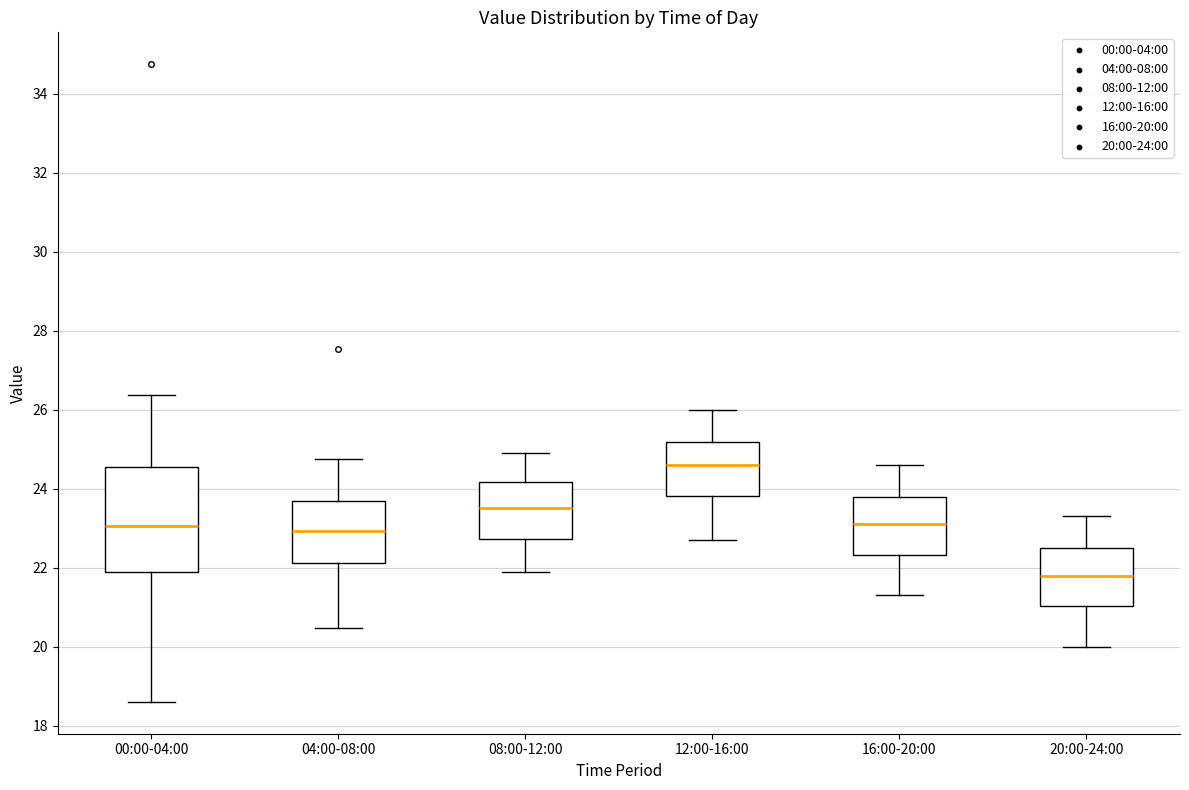

Where is the lower edge of the box for 04:00-08:00 on the y-axis? The values are not printed on the chart, so give them approximately, as read against the axis.

22.2